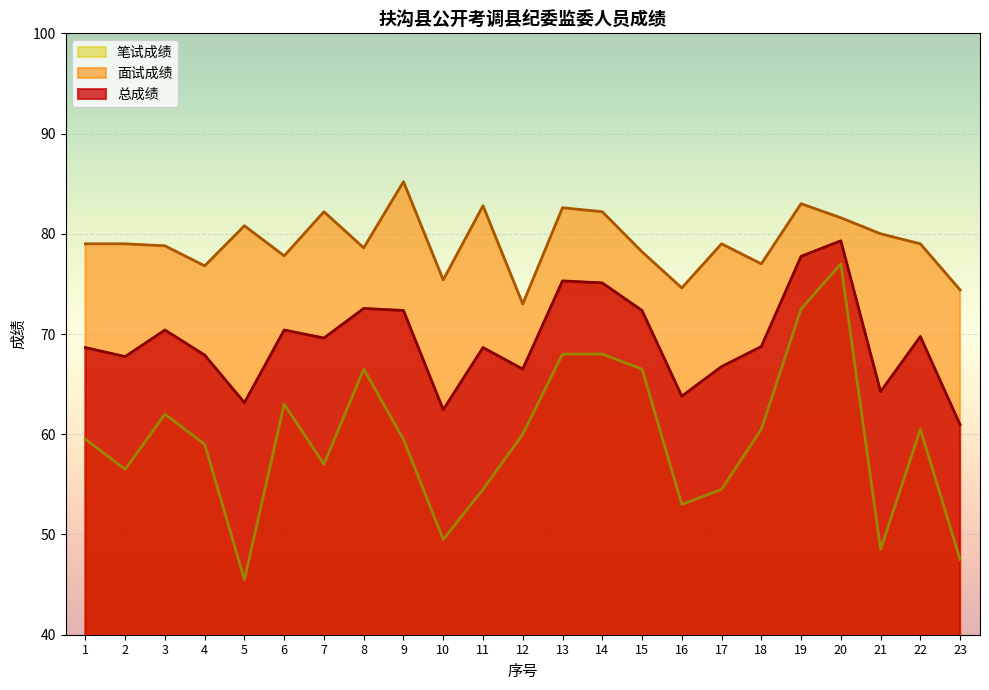

At which category does 面试成绩 reach its first local valley?

4